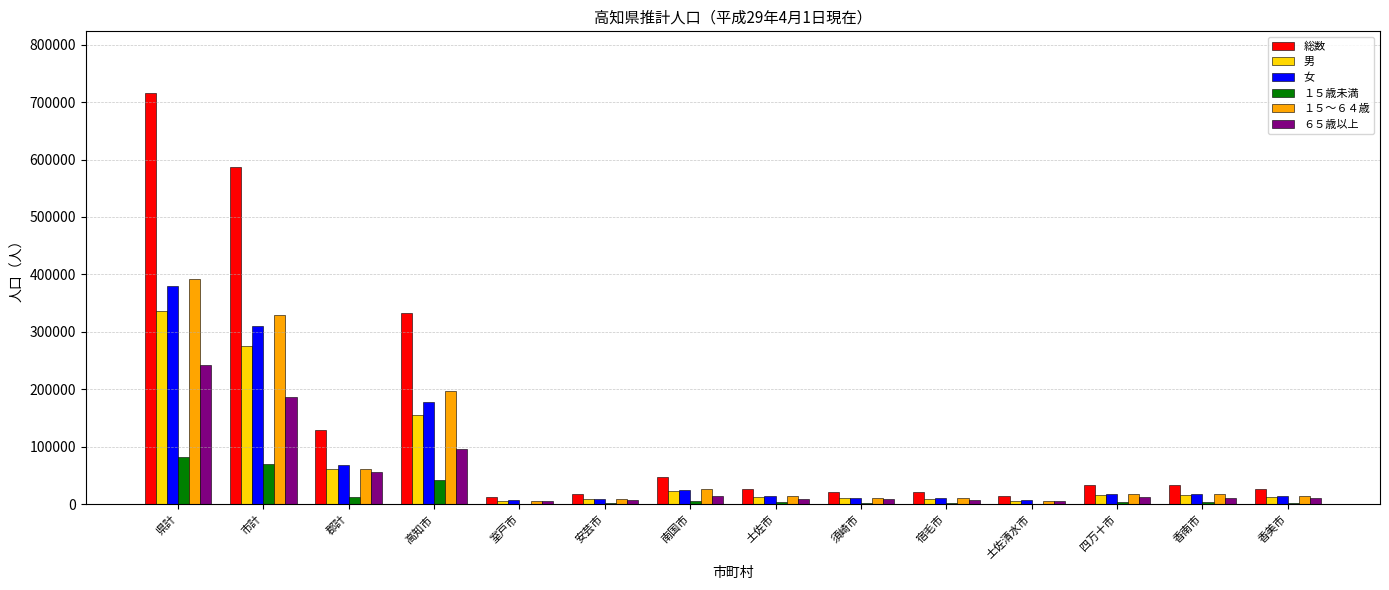

Which series changed the most between 郡計 and 室戸市?

総数